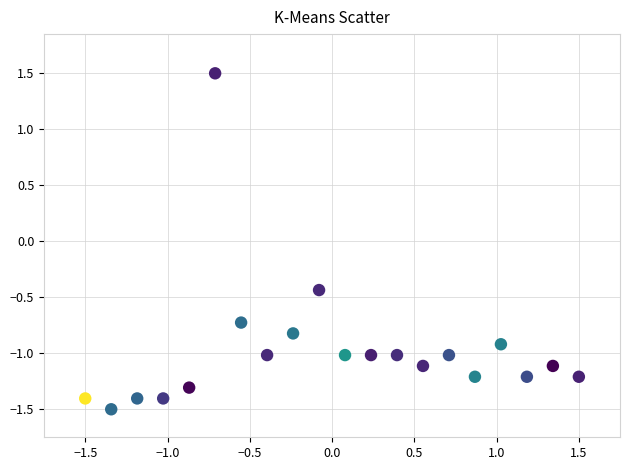

What is the range of X values (max minus min)?

3.0